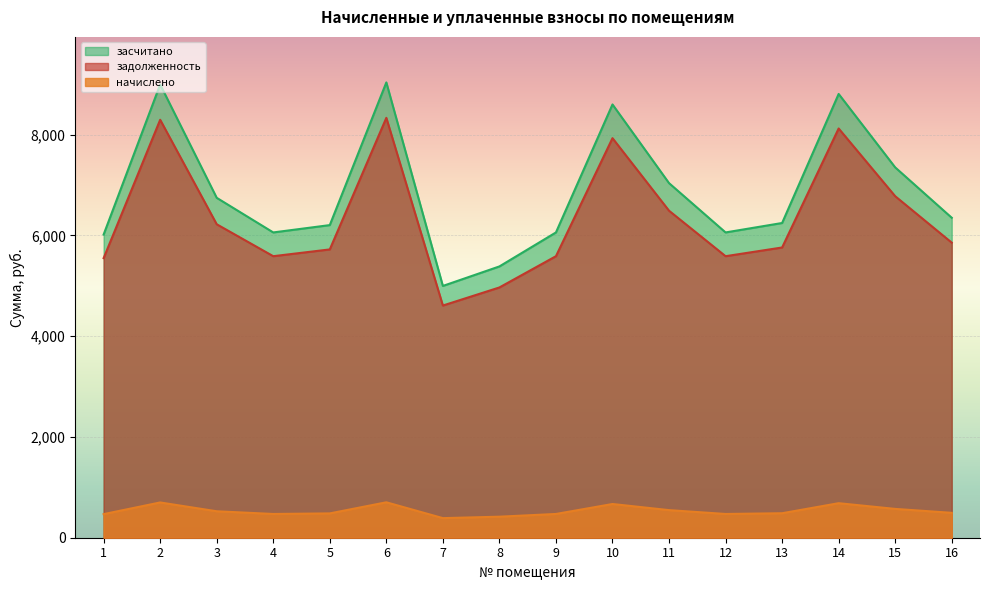

What is the value of the задолженность point at the 5th from the left?

5721.6